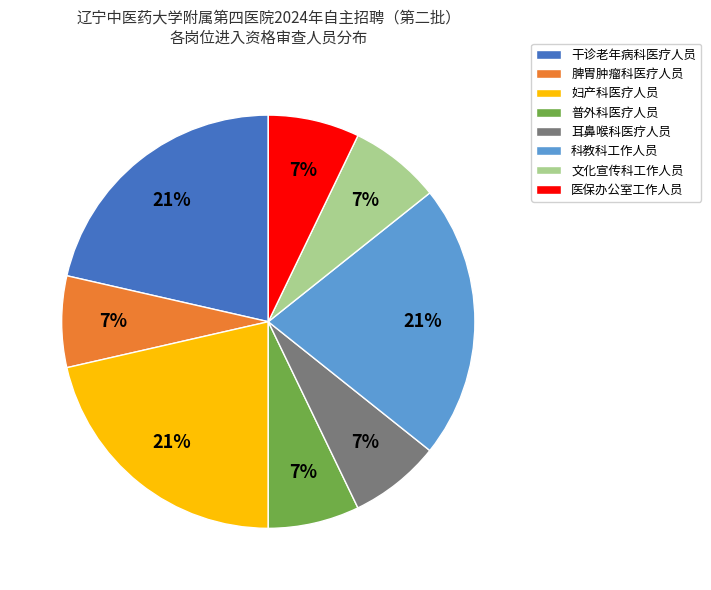

To the nearest percent, what is the combined percentage of 干诊老年病科医疗人员 and 脾胃肿瘤科医疗人员?

29%